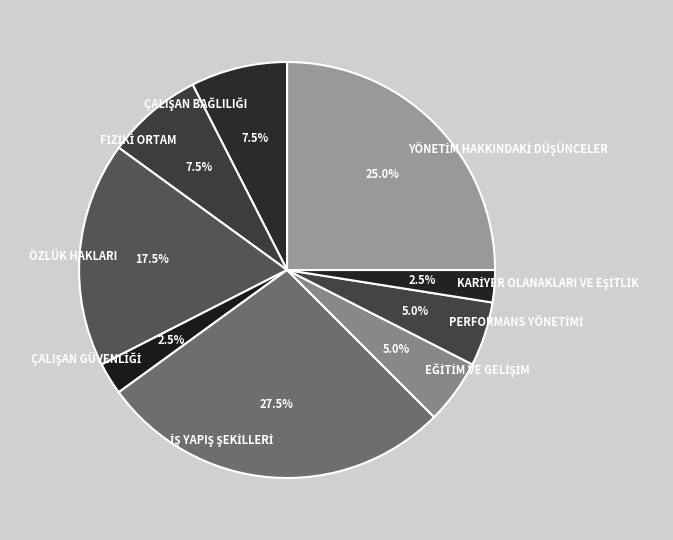

Does any single category account for the majority?

No